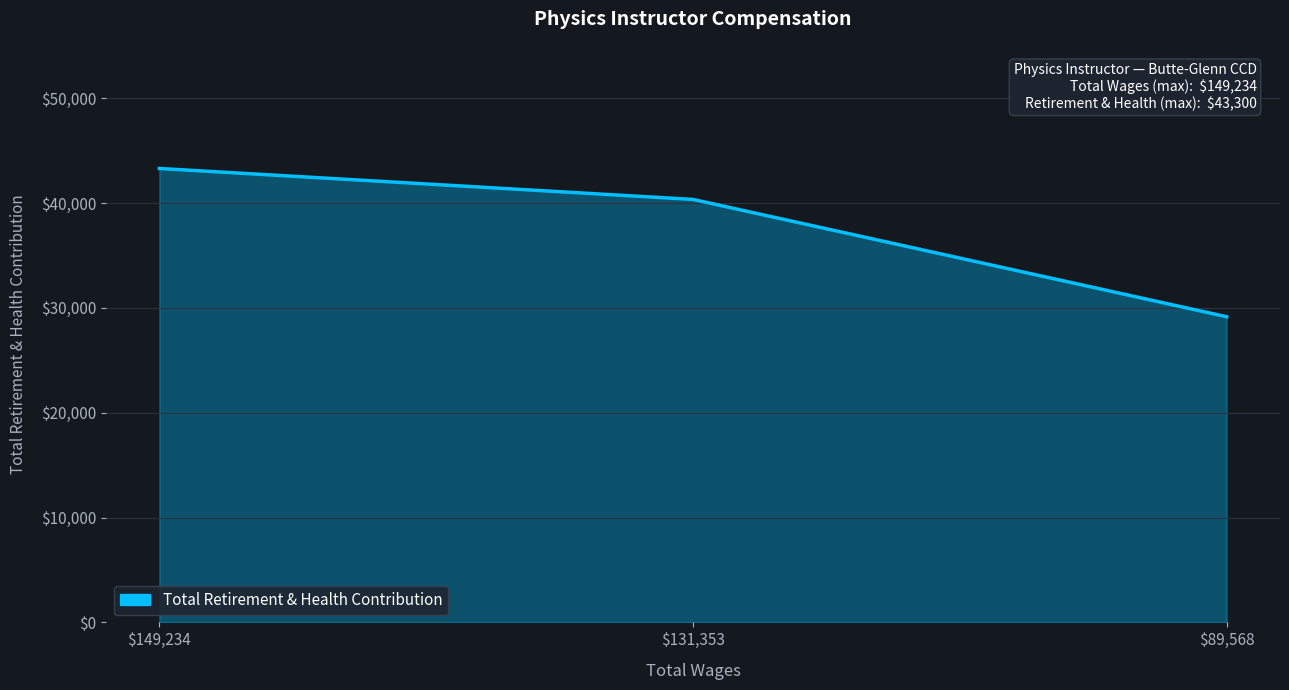

What is the difference between the maximum and minimum values?

14142